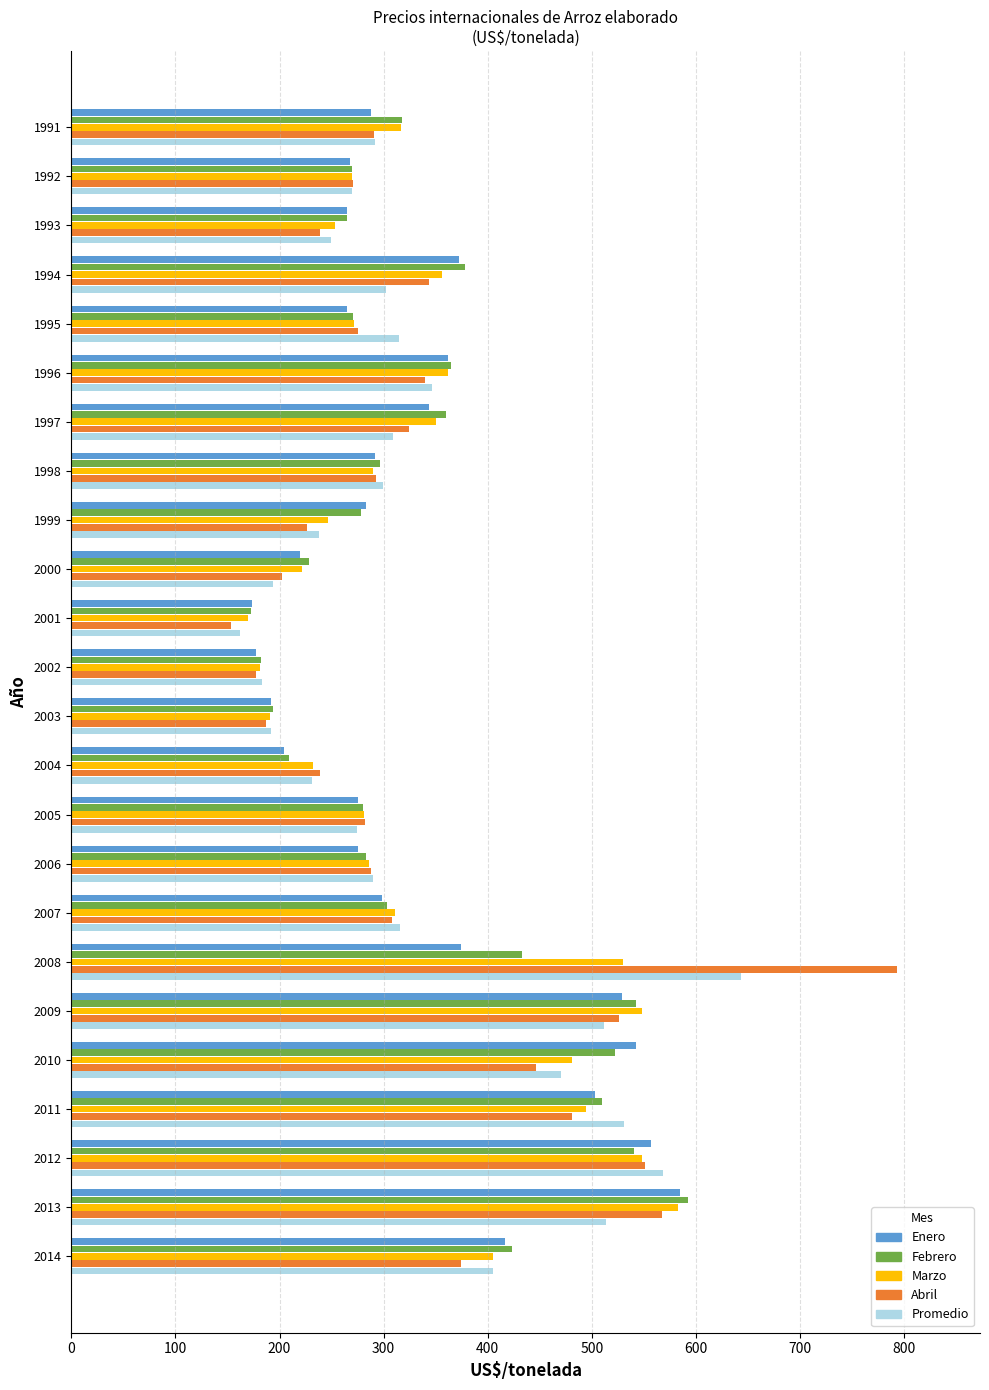

What is the difference between the highest and lowest values at 1999?

56.8